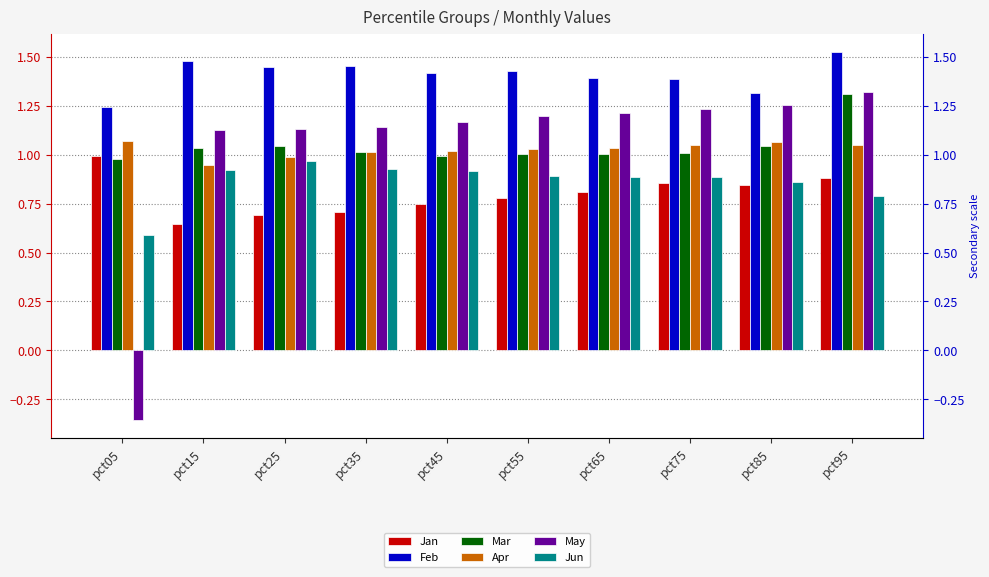

Which series has the widest spread of values?

May